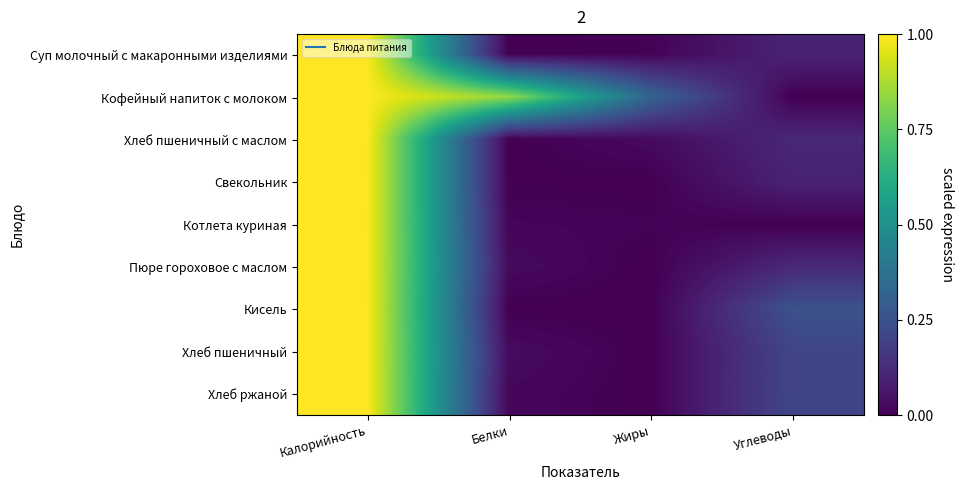

At which category does the chart reach its minimum across all series?

Белки